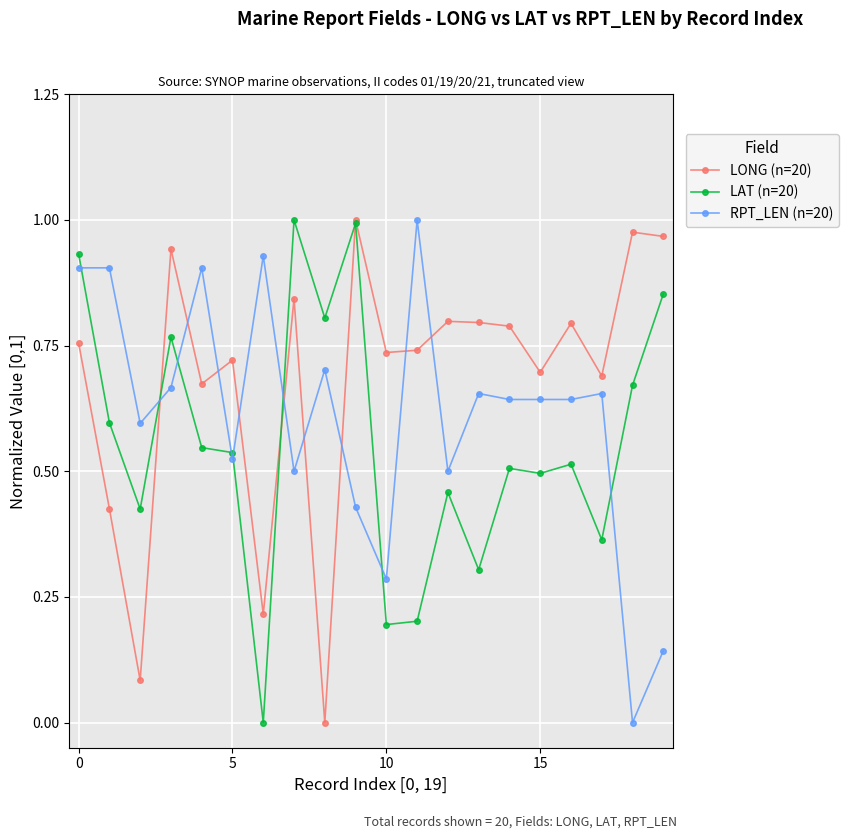

How many values in LAT (n=20) are above zero?

19